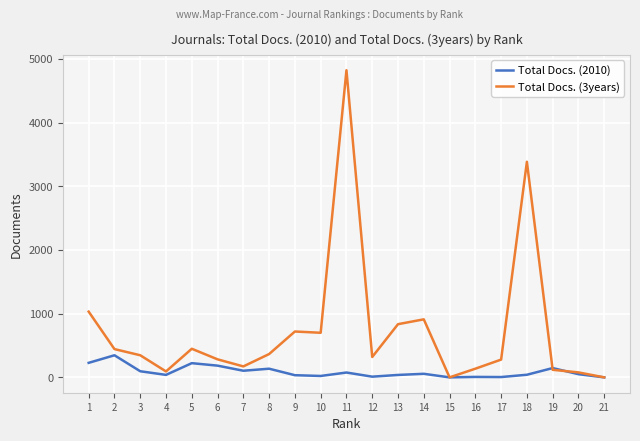

List the series in order of their overall mean, lowest first.

Total Docs. (2010), Total Docs. (3years)